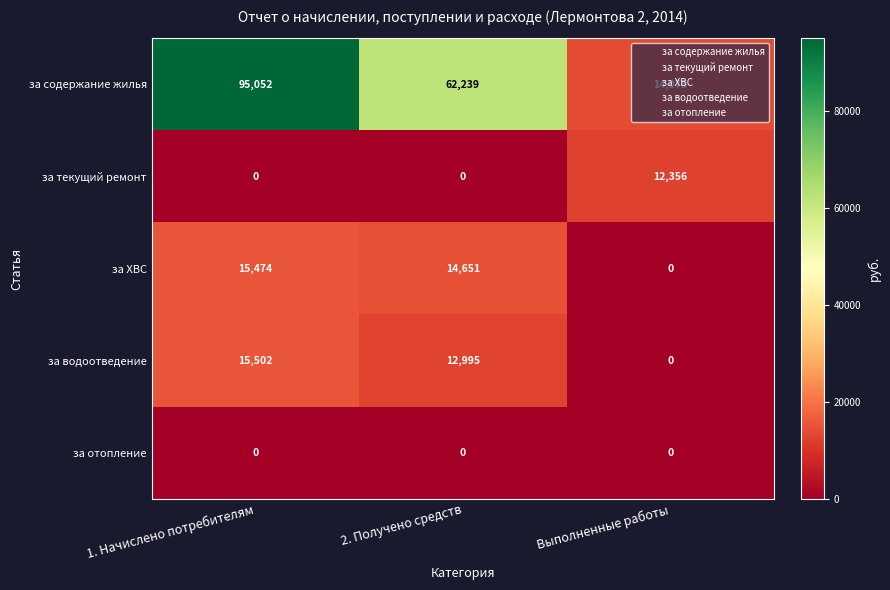

How many за водоотведение values are between 0 and 15502?

3